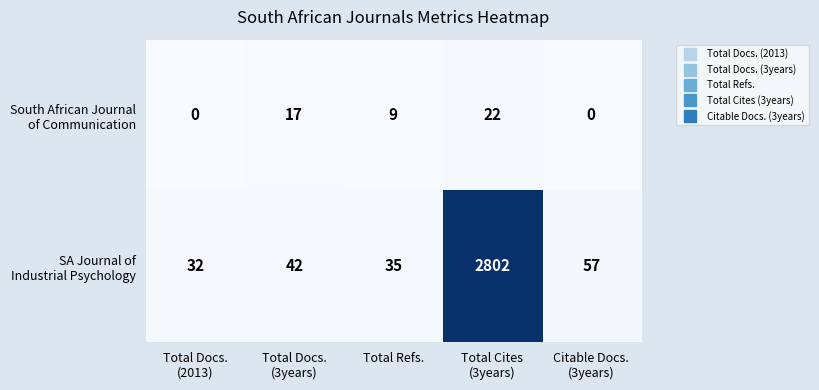

What is the maximum value shown in the chart?

2802